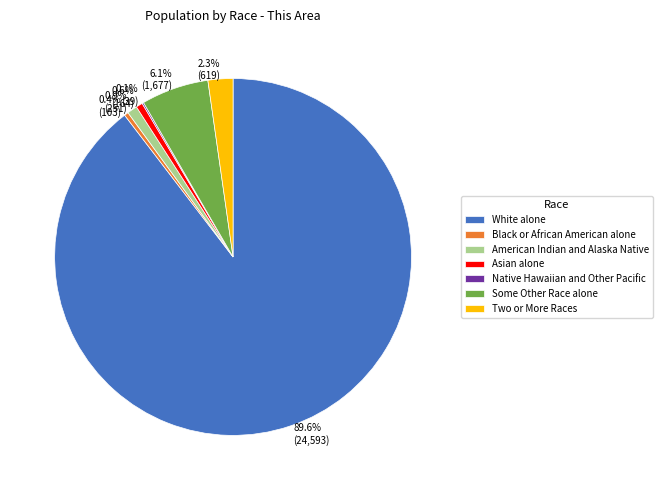

Between American Indian and Alaska Native and White alone, which is larger?

White alone